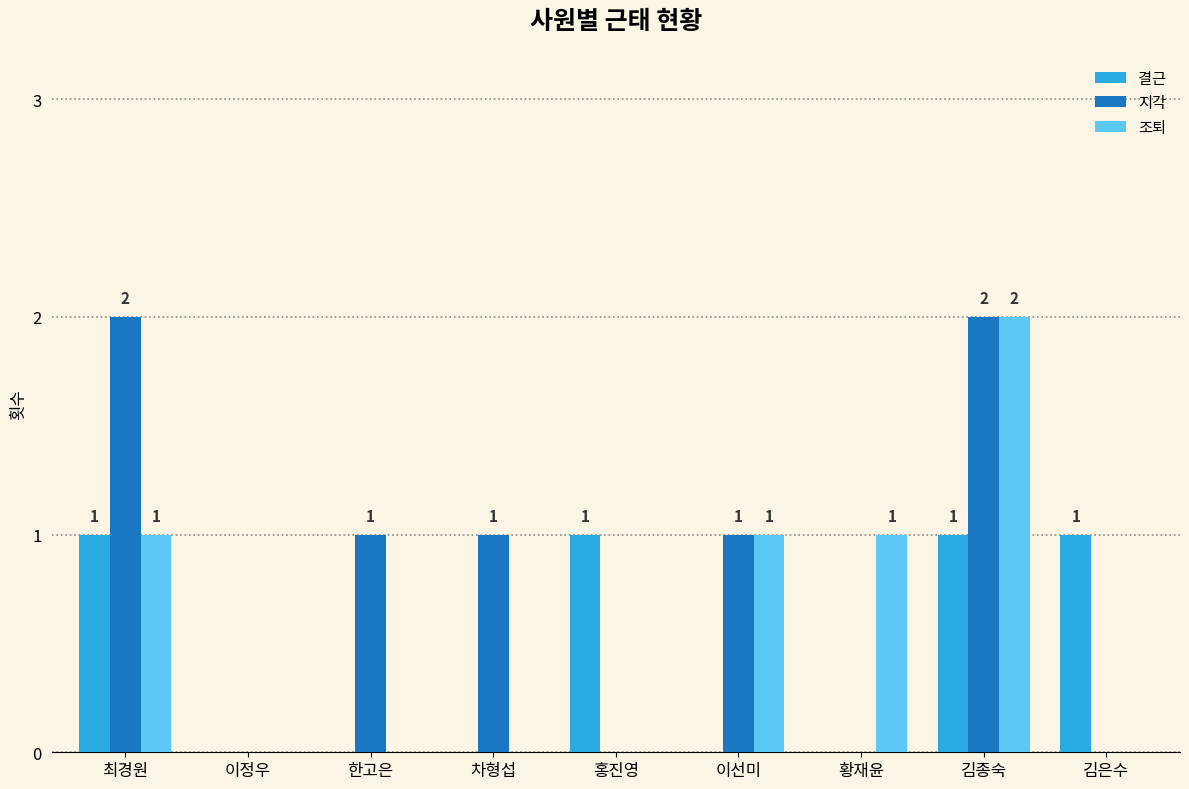

What is the sum of all 결근 values?

4